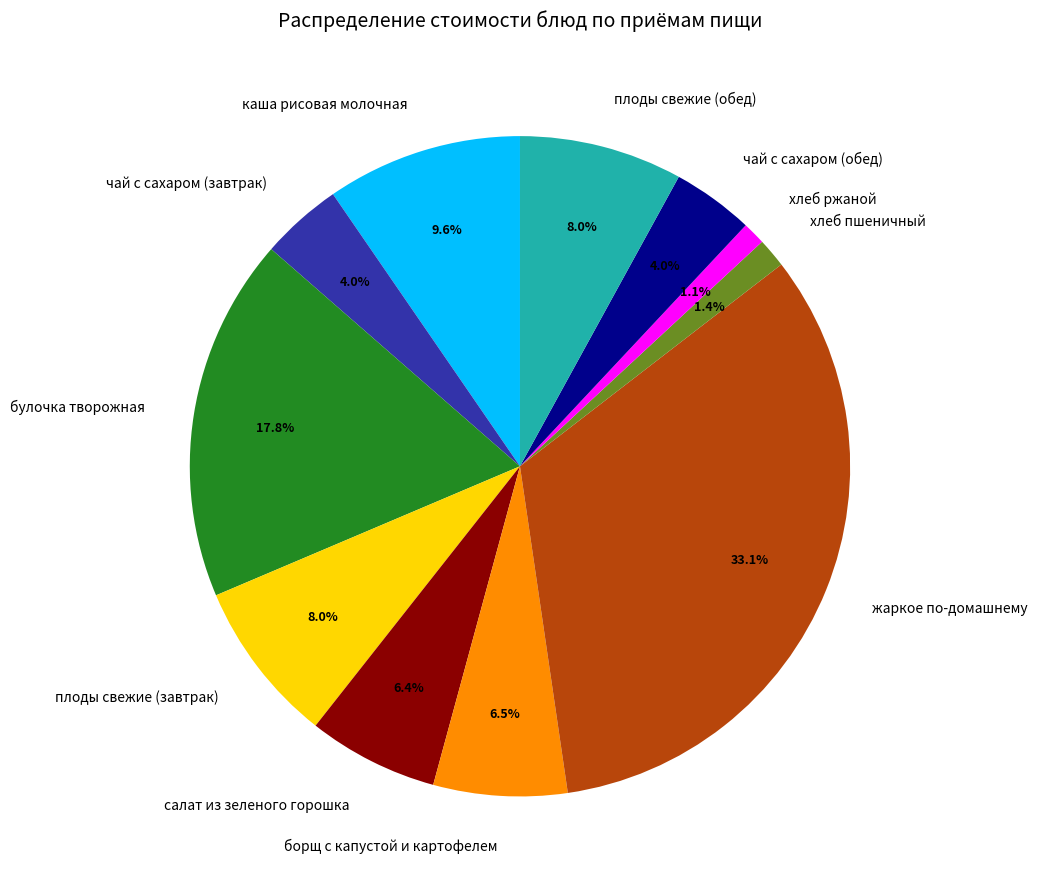

To the nearest percent, what is the difference between the плоды свежие (обед) and хлеб ржаной slice percentages?

7%